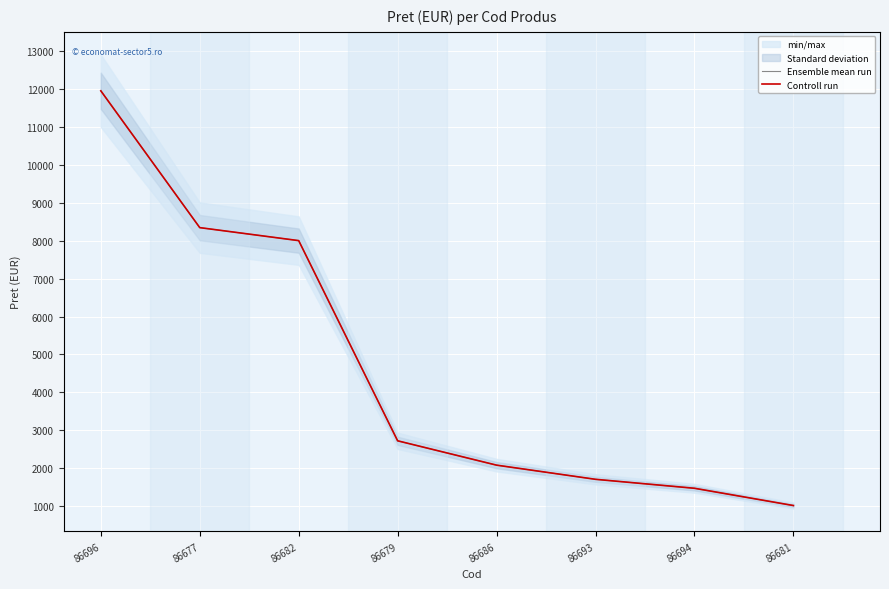

Is this an area chart (filled region under the line)?

No